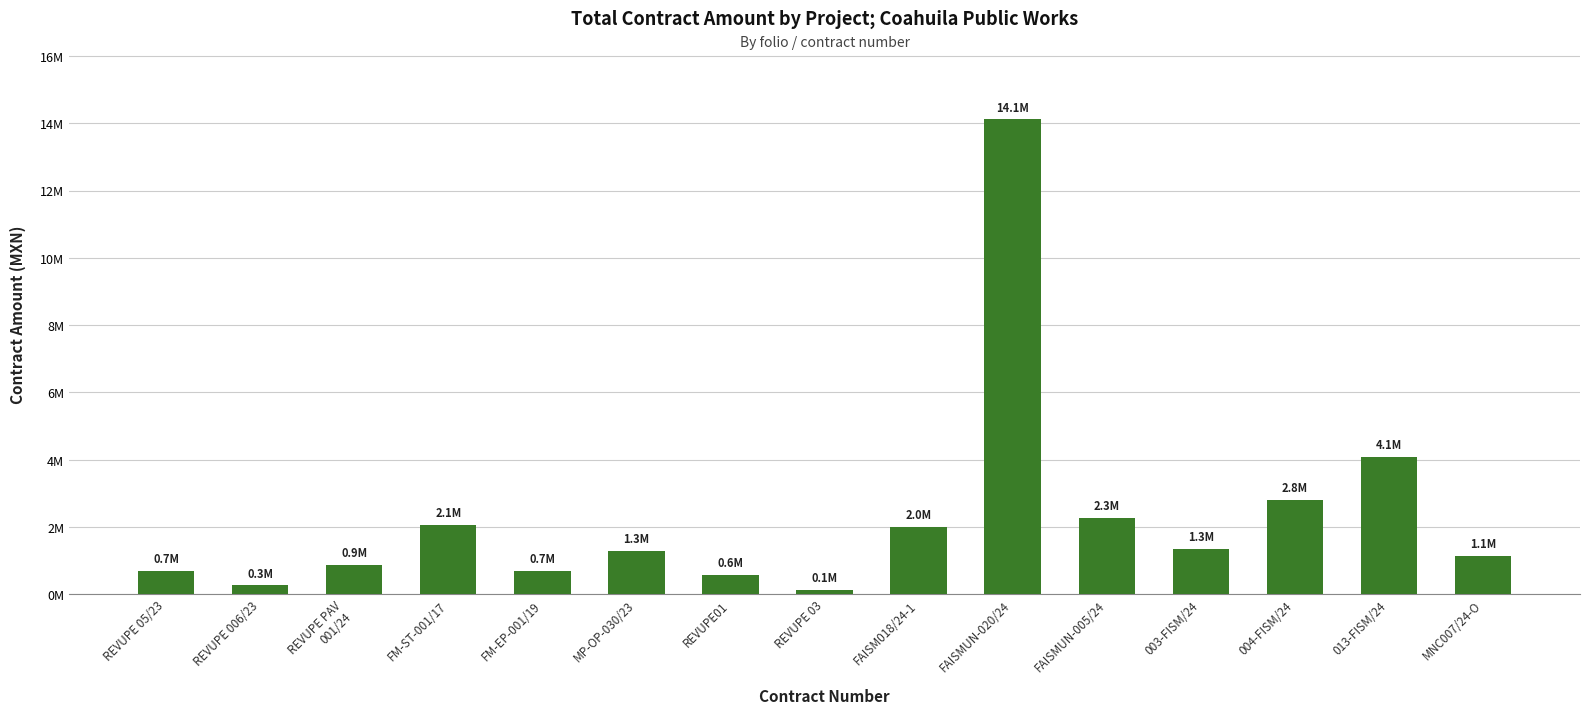

The value at 013-FISM/24 is 1118365.6. True or false?

False